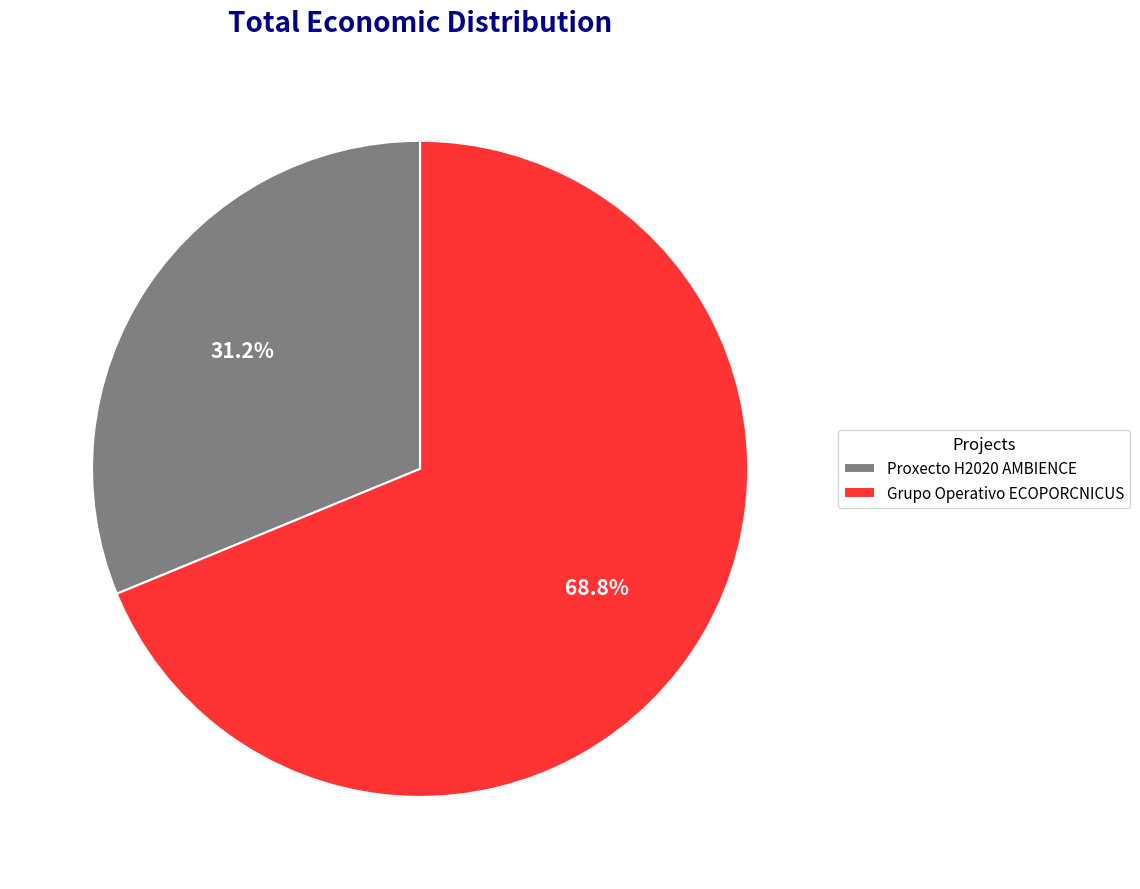

True or false: Grupo Operativo ECOPORCNICUS accounts for 76% of the total.

False